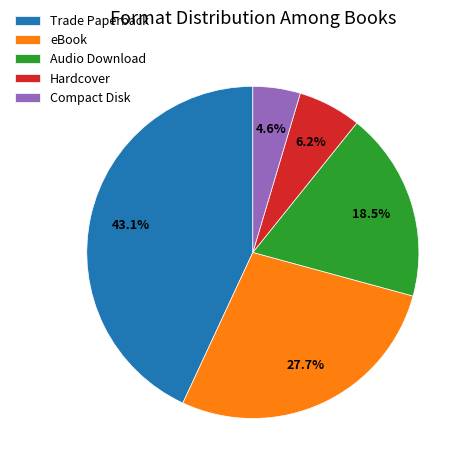

Which has a higher value, eBook or Compact Disk?

eBook